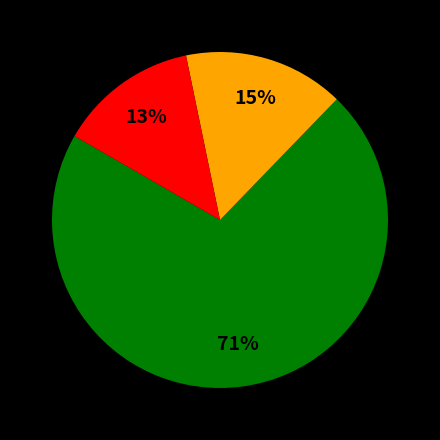

Count the number of slices in the pie.

3